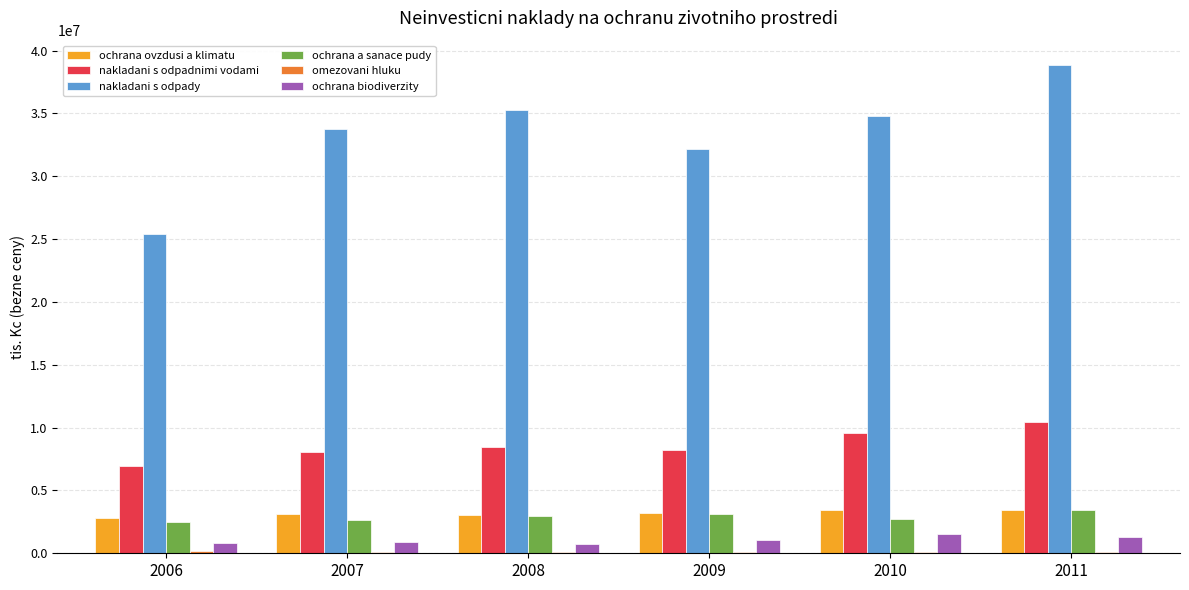

What is the highest value of the nakladani s odpadnimi vodami series?

10468203